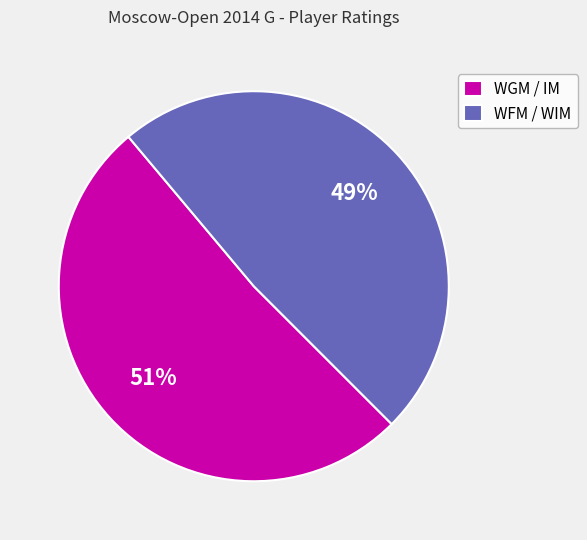

Does any single category account for the majority?

Yes